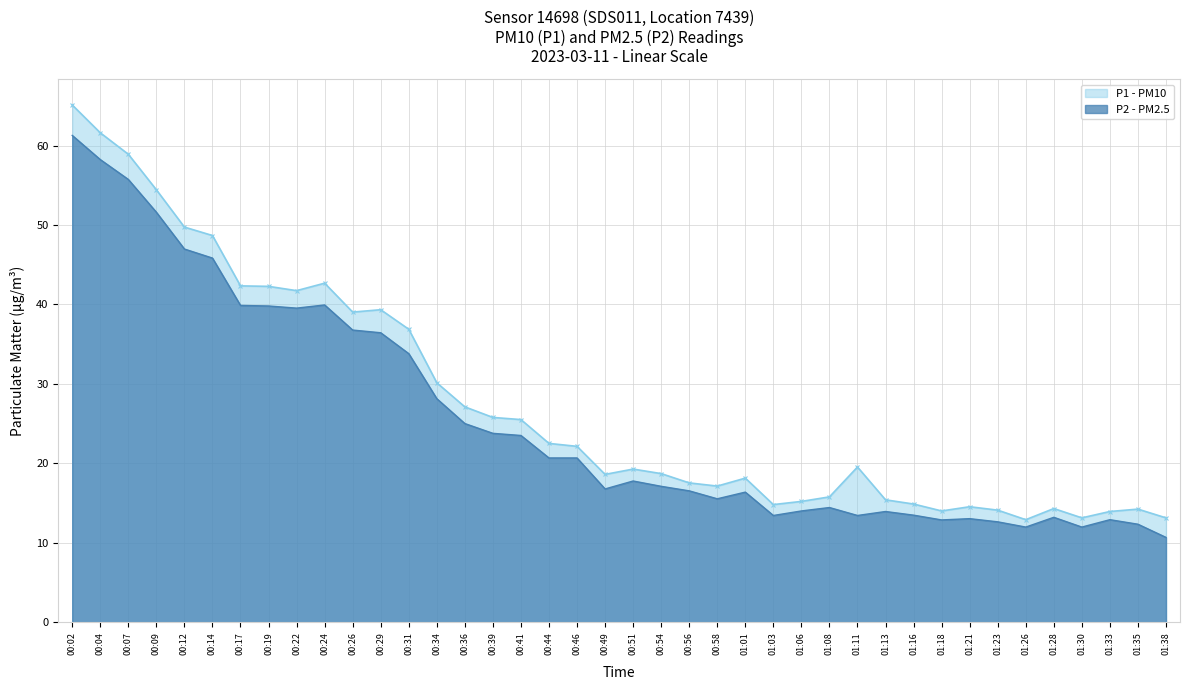

What is the minimum value for P1?

12.9